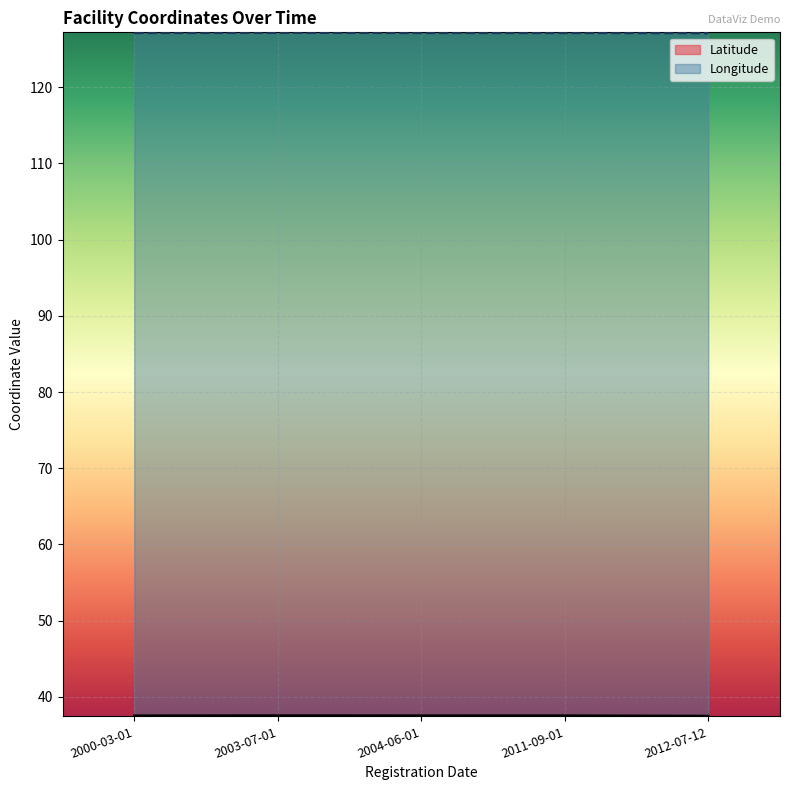

Where is the first local minimum for Latitude?

2004-06-01